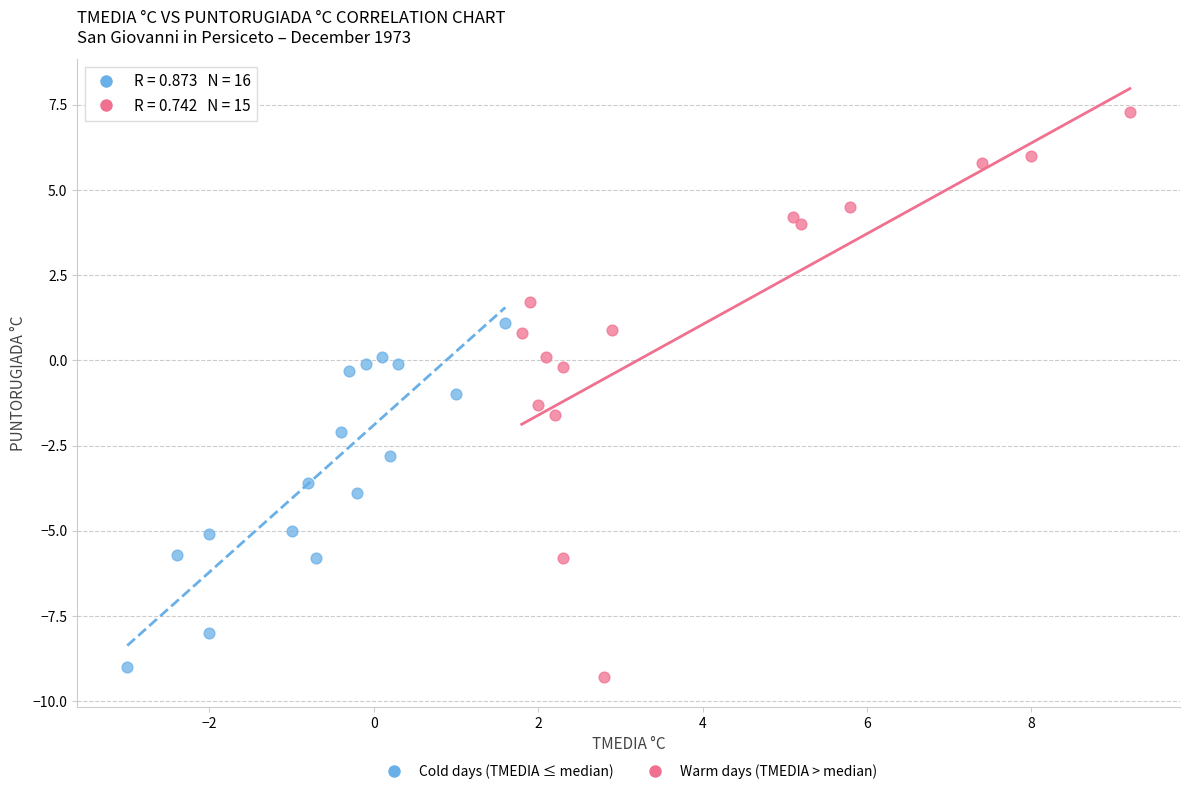

Which series contains the highest Y value?

Warm days (TMEDIA > median)